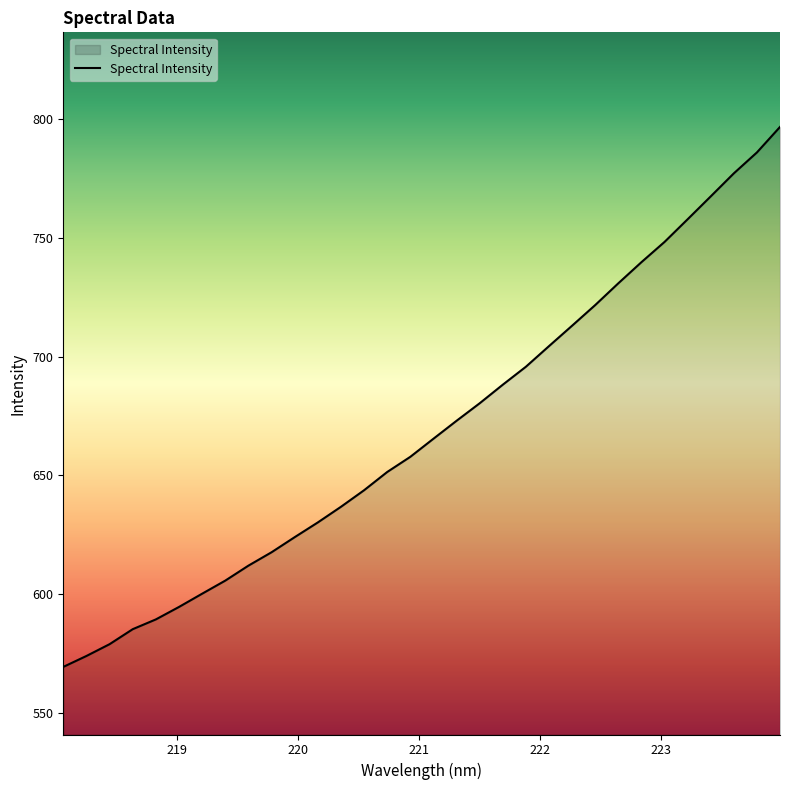

What is the maximum value shown in the chart?

796.7